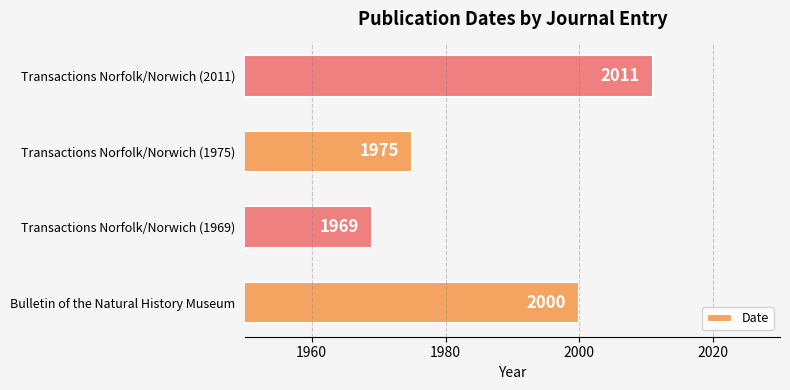

How many values are between 1975 and 2011?

3